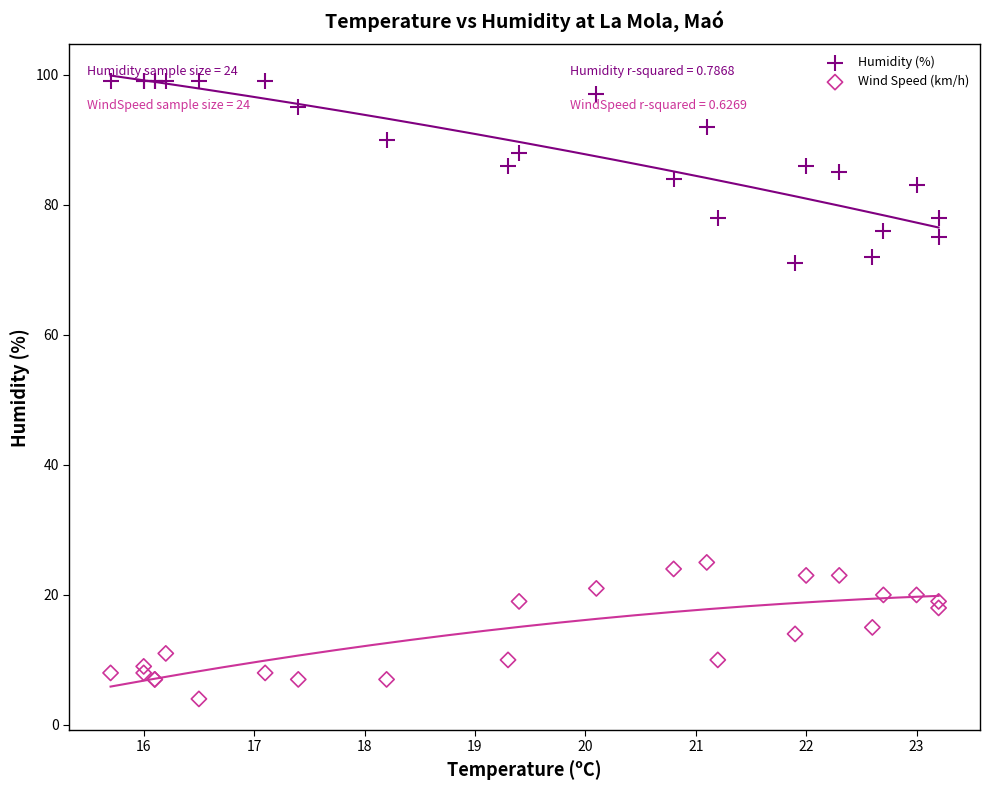

Which series has the largest Y range (max minus min)?

Humidity (%)